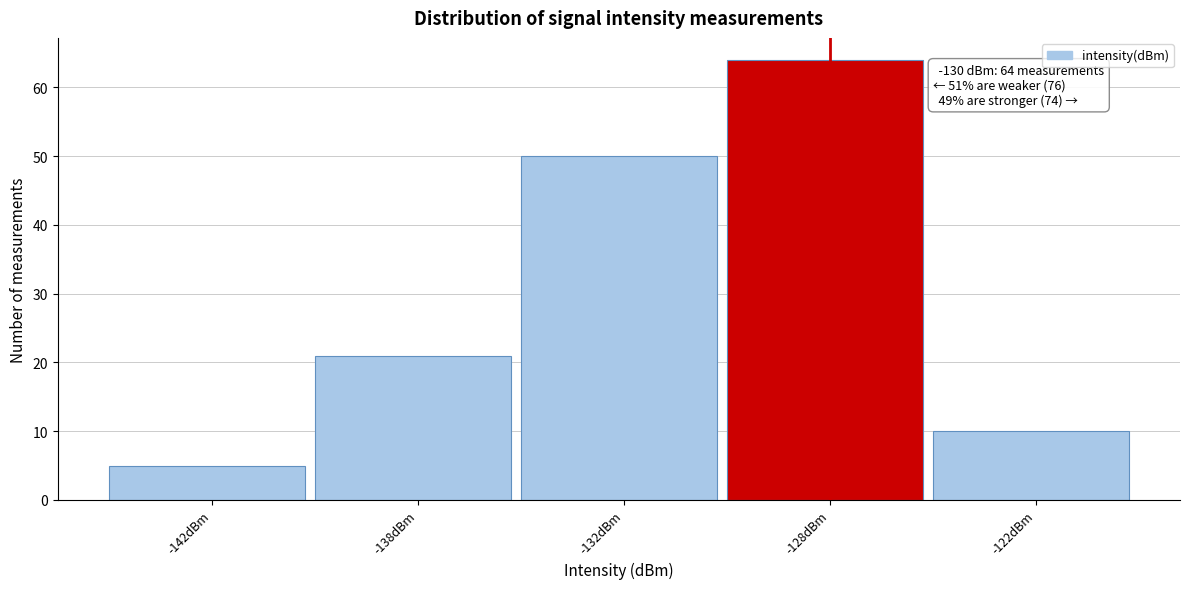

Reading right to left, extract all data points from this chart.

10	64	50	21	5